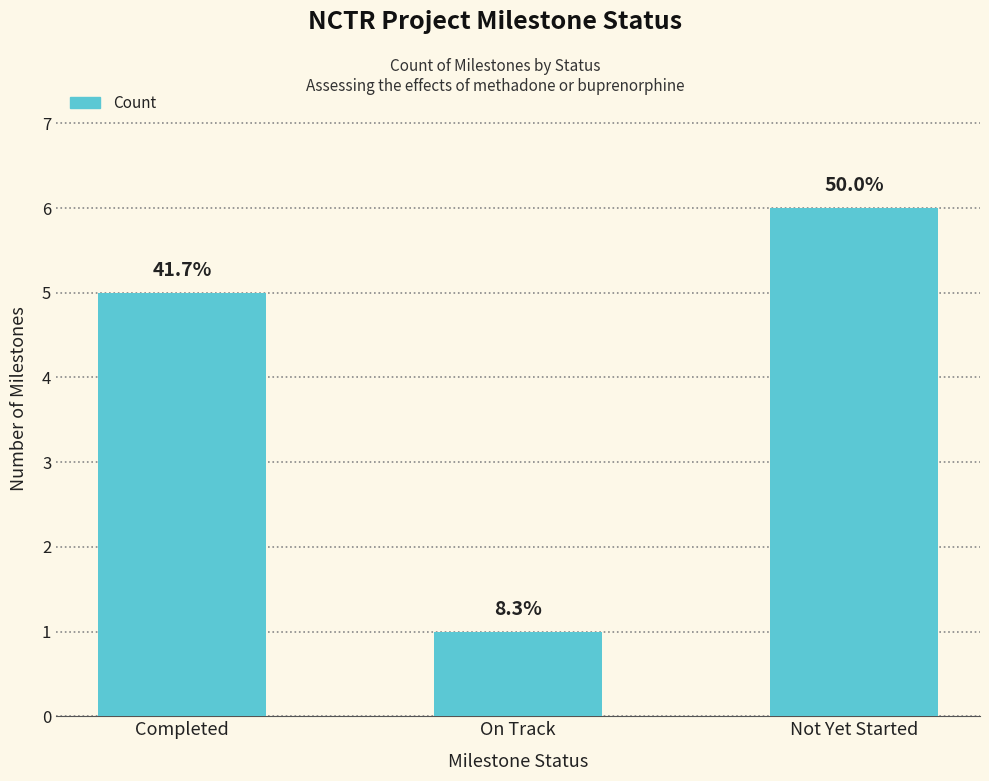

What is the greatest value displayed?

6